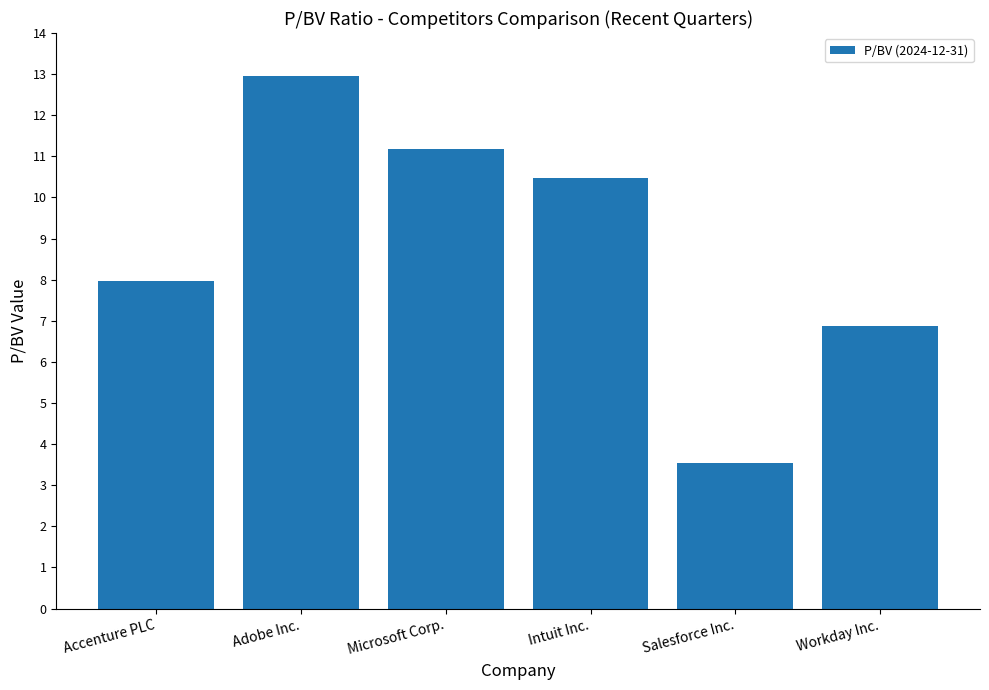

What is the label of the 6th bar from the right?

Accenture PLC